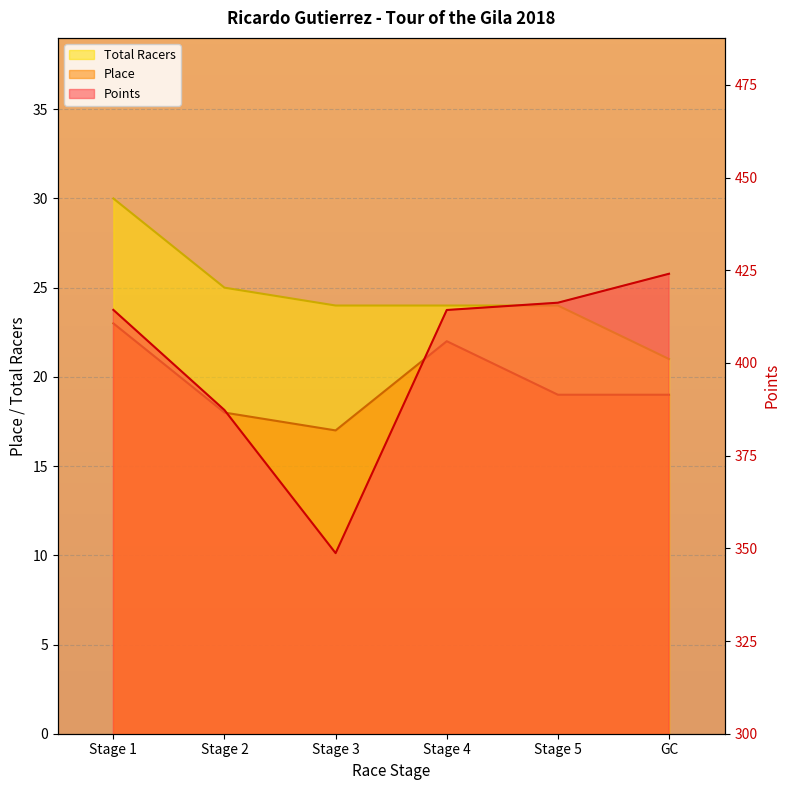

True or false: Points has a value of 414.3 at Stage 4.

True